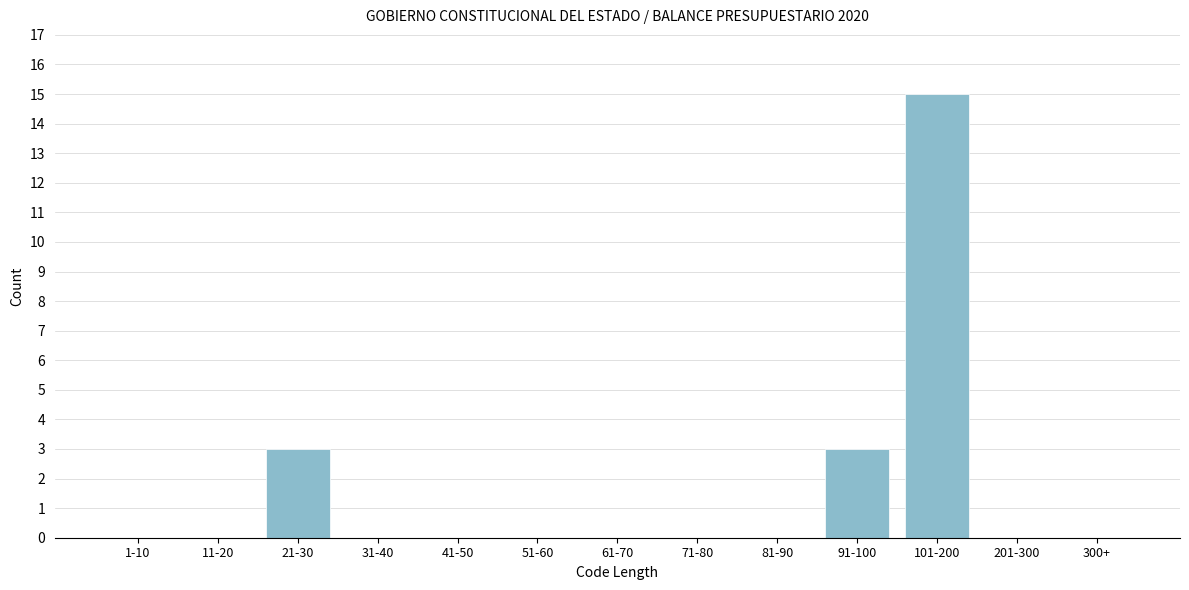

Reading left to right, what are all the values shown in this chart?

1-10=0	11-20=0	21-30=3	31-40=0	41-50=0	51-60=0	61-70=0	71-80=0	81-90=0	91-100=3	101-200=15	201-300=0	300+=0